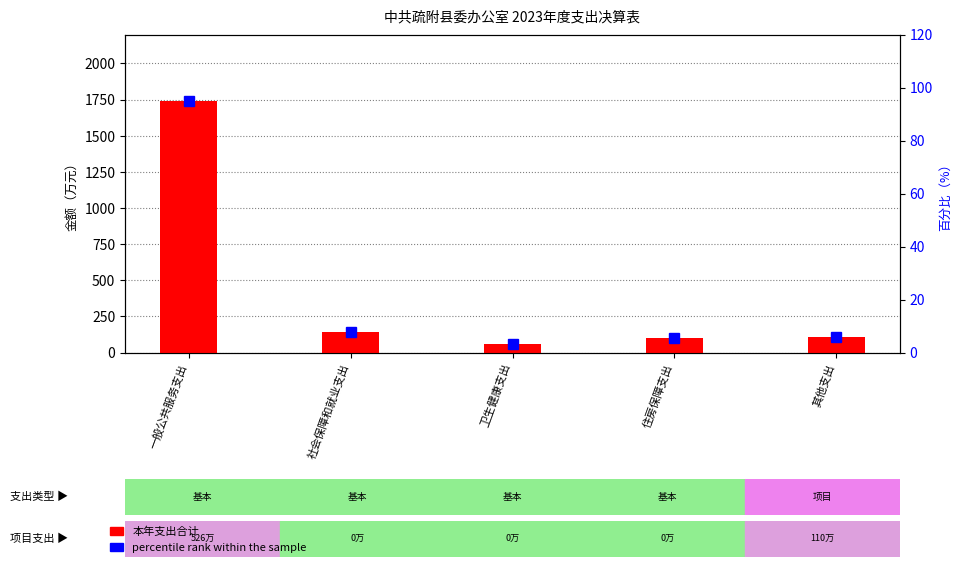

True or false: 本年支出合计 has a value of 167.2 at 其他支出.

False